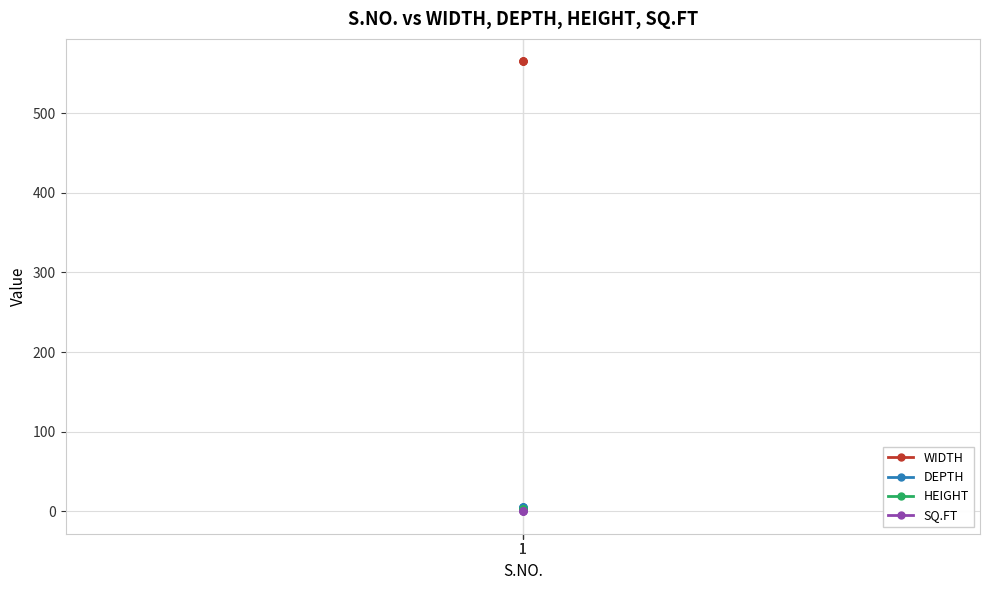

What is the minimum value for WIDTH?

565.0